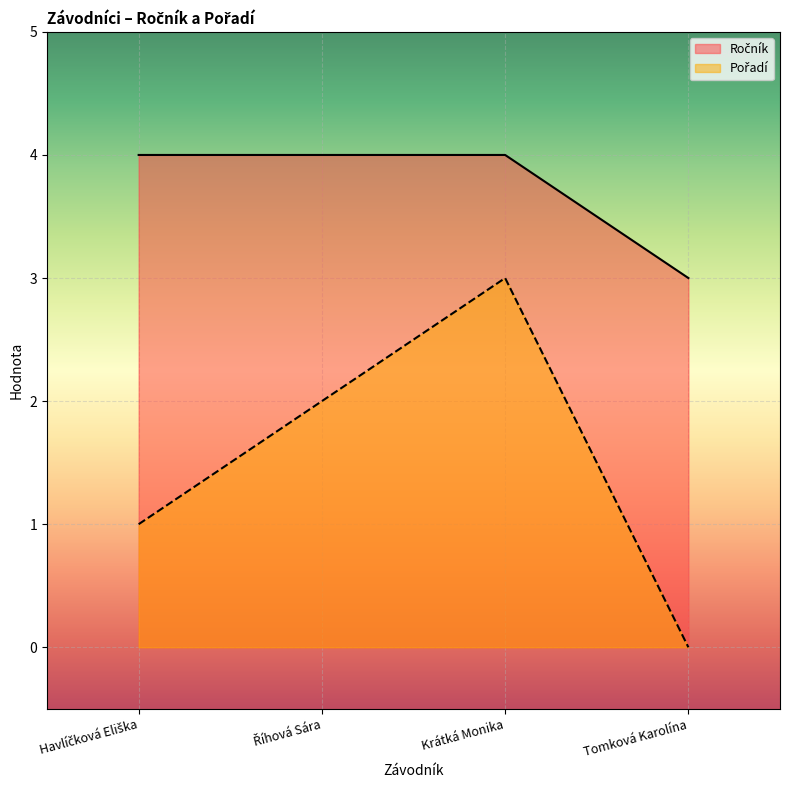

Reading left to right, what are all the values shown in this chart?

Ročník: Havlíčková Eliška=4	Říhová Sára=4	Krátká Monika=4	Tomková Karolína=3
Pořadí: Havlíčková Eliška=1	Říhová Sára=2	Krátká Monika=3	Tomková Karolína=0